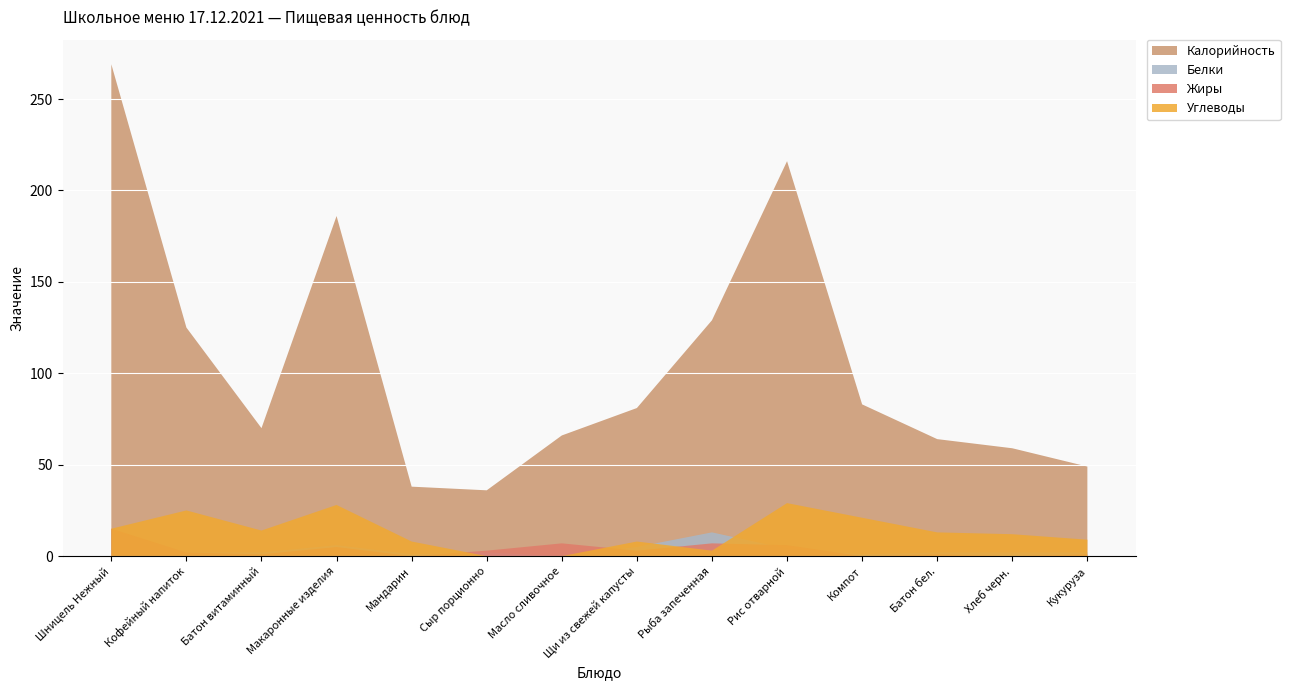

Reading right to left, what are all the values shown in this chart?

Калорийность: 49	59	64	83	216	129	81	66	36	38	186	70	125	269
Белки: 2	2	2	1	4	13	5	0	2	1	6	2	2	14
Жиры: 1	0	1	0	6	7	3	7	3	0	5	1	2	15
Углеводы: 9	12	13	21	29	3	8	0	0	8	28	14	25	15